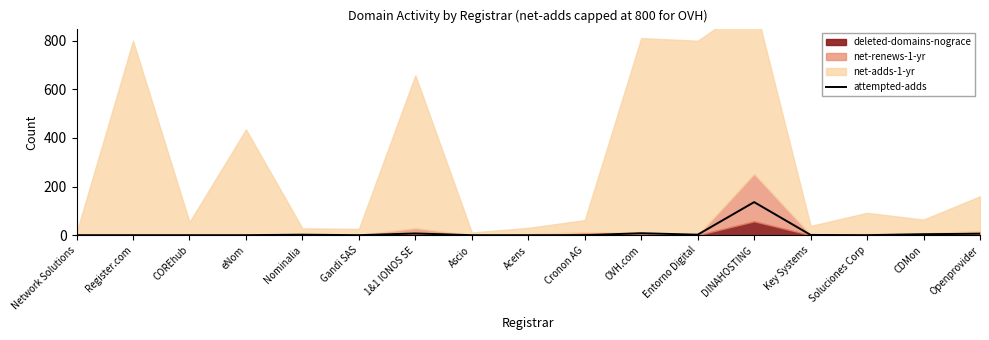

Rank the categories by value from highest to lowest.

DINAHOSTING, OVH.com, 1&1 IONOS SE, Openprovider, CDMon, Nominalia, Entorno Digital, Key Systems, Network Solutions, Register.com, COREhub, eNom, Gandi SAS, Ascio, Acens, Cronon AG, Soluciones Corp